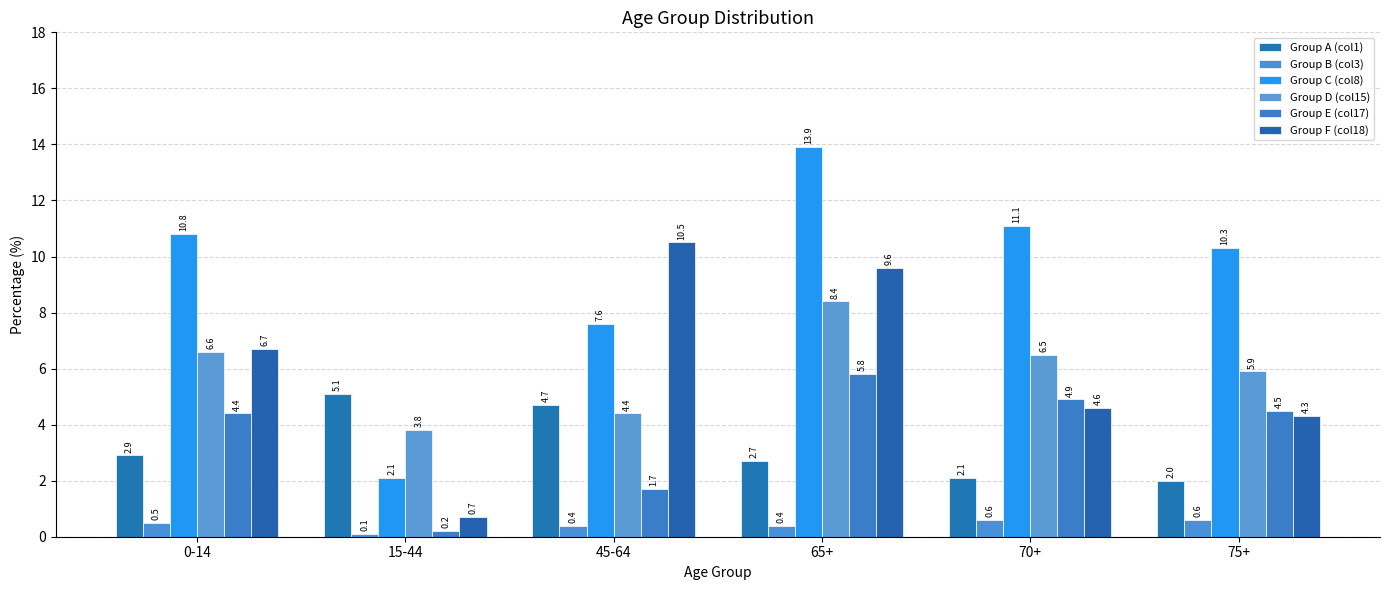

How many groups of bars are there?

6